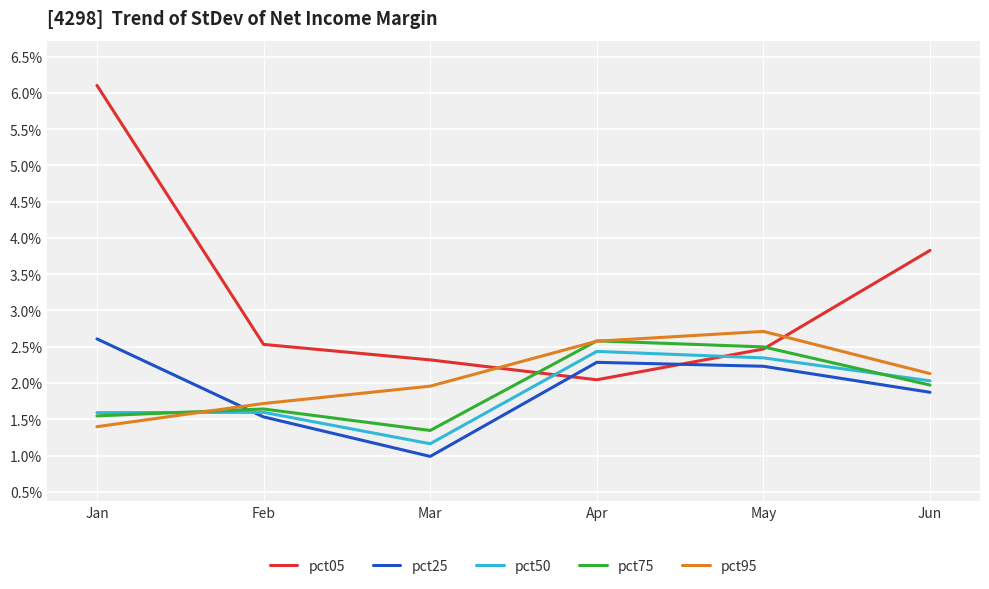

Is this an area chart (filled region under the line)?

No